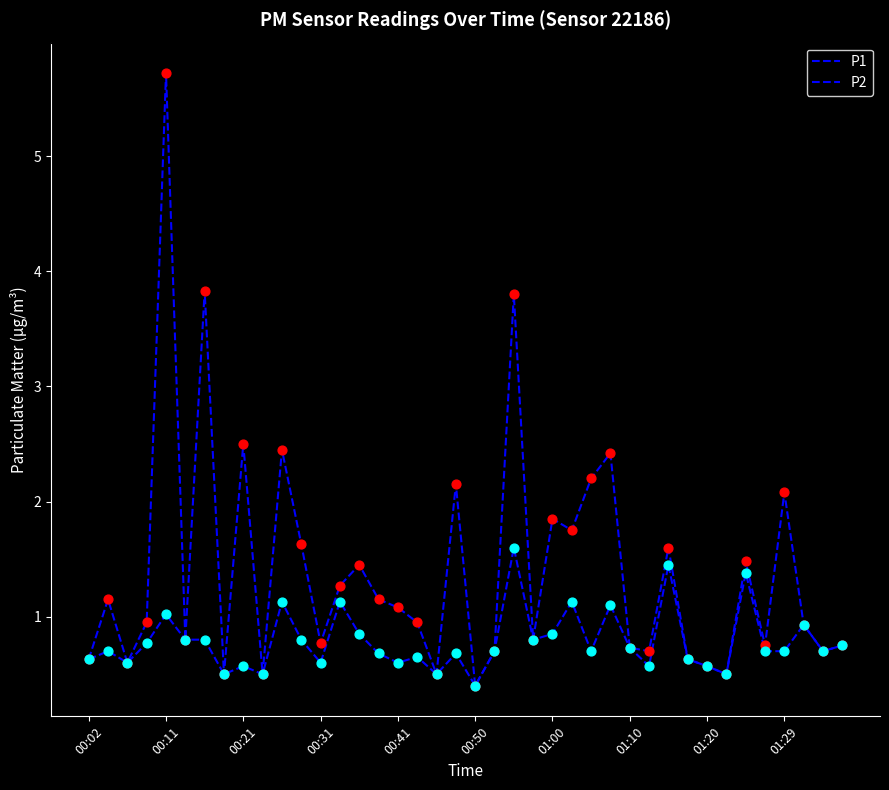

Is this an area chart (filled region under the line)?

No